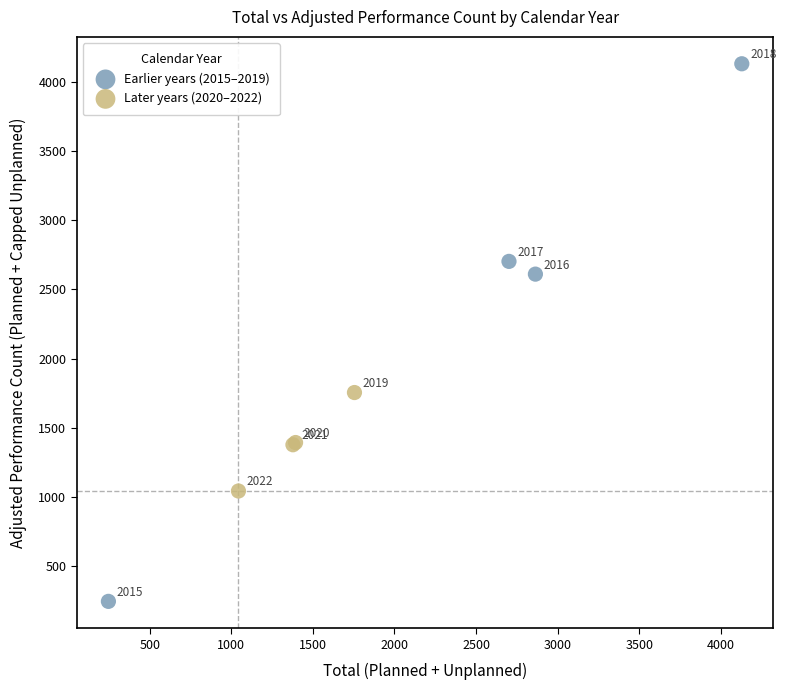

Which series reaches the minimum Y coordinate?

Earlier years (2015–2019)